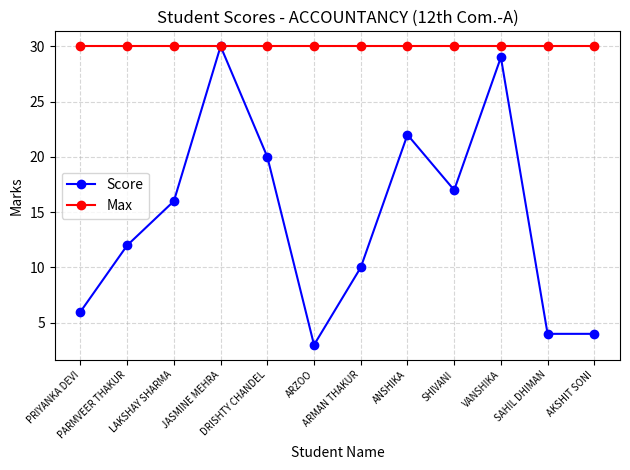

The Score series shows 4 at SAHIL DHIMAN. True or false?

True